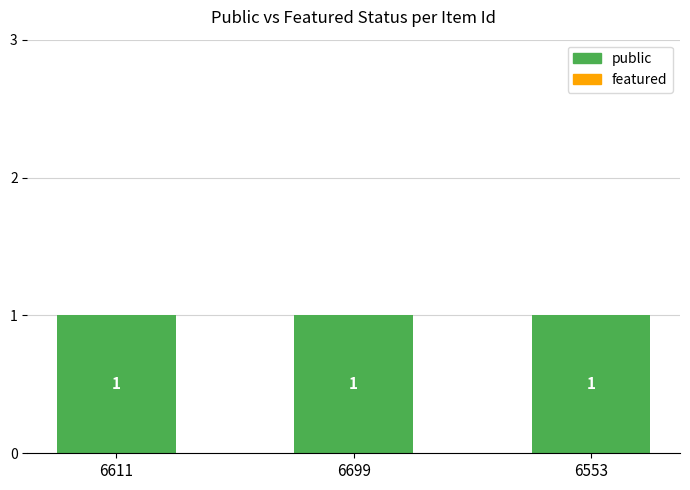

True or false: featured has a value of 0 at 6553.

True